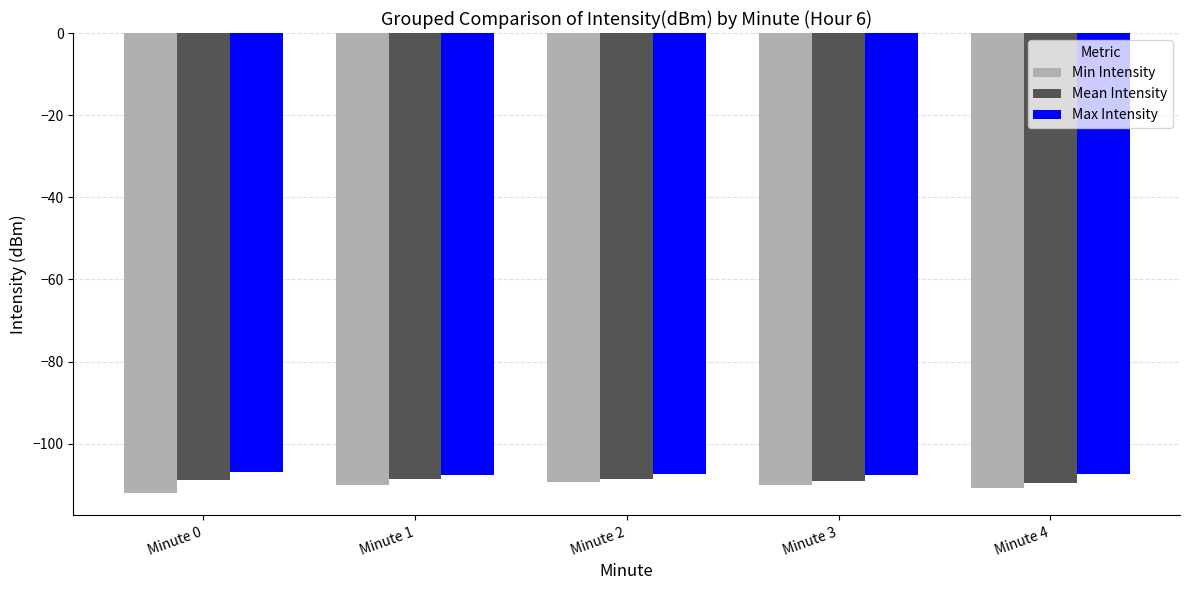

Which series has the largest range (max minus min)?

Min Intensity